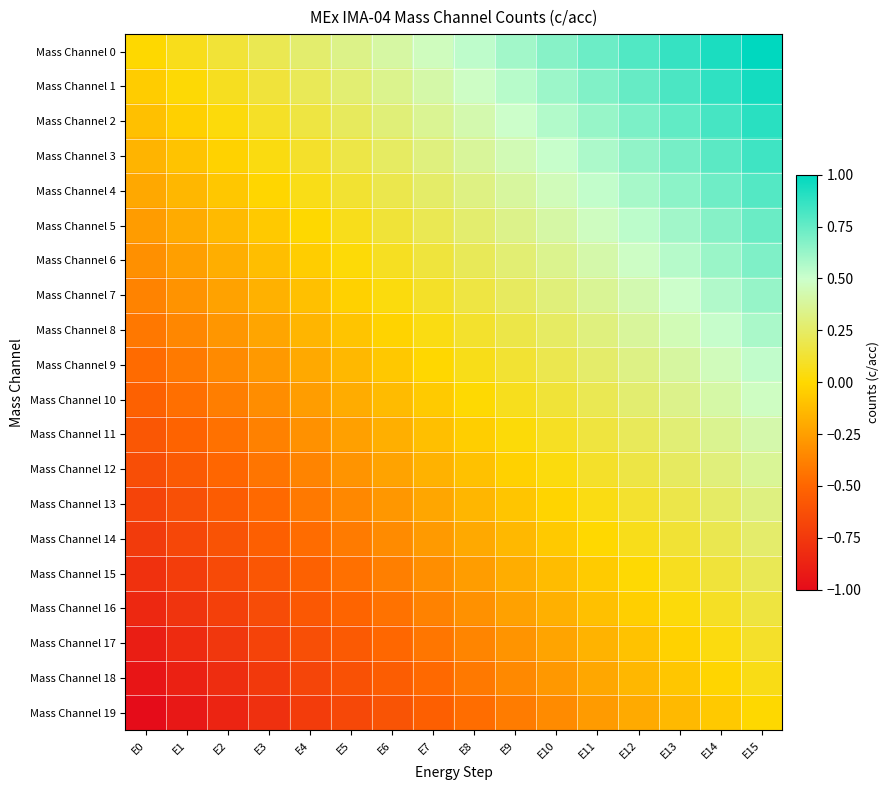

At how many categories does at least one series exceed 0?

15